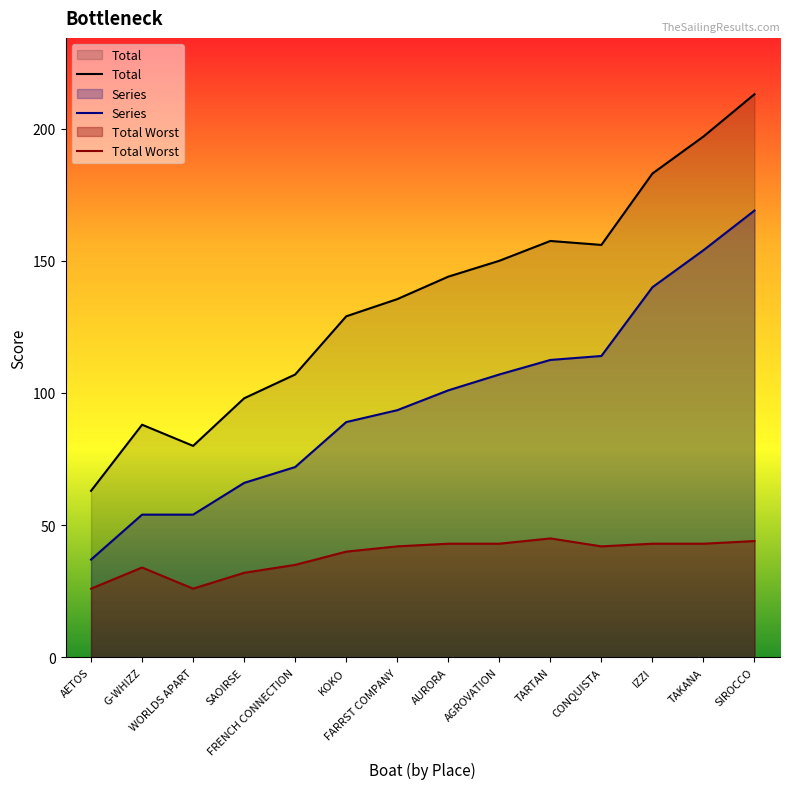

What is the sum of the Series values at FRENCH CONNECTION and KOKO?

161.0